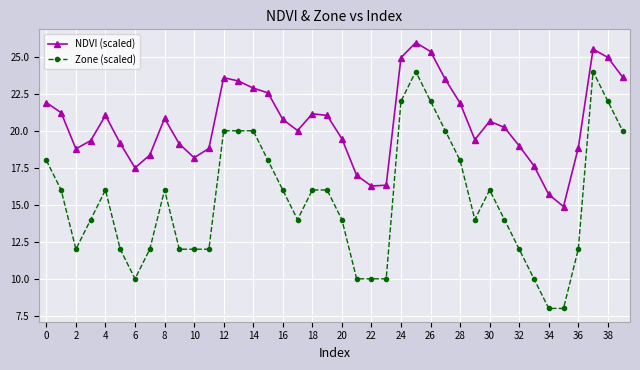

Which series has the largest total across all categories?

NDVI (scaled)